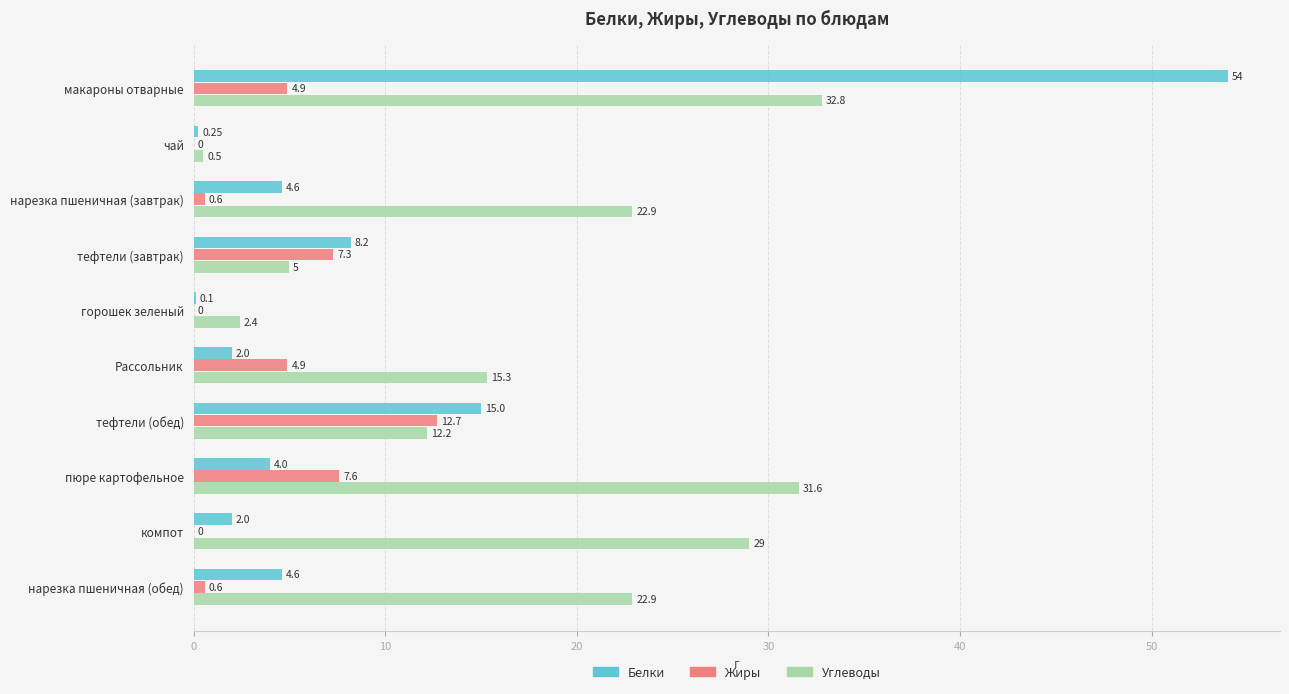

What is the average value of the Жиры series?

3.9